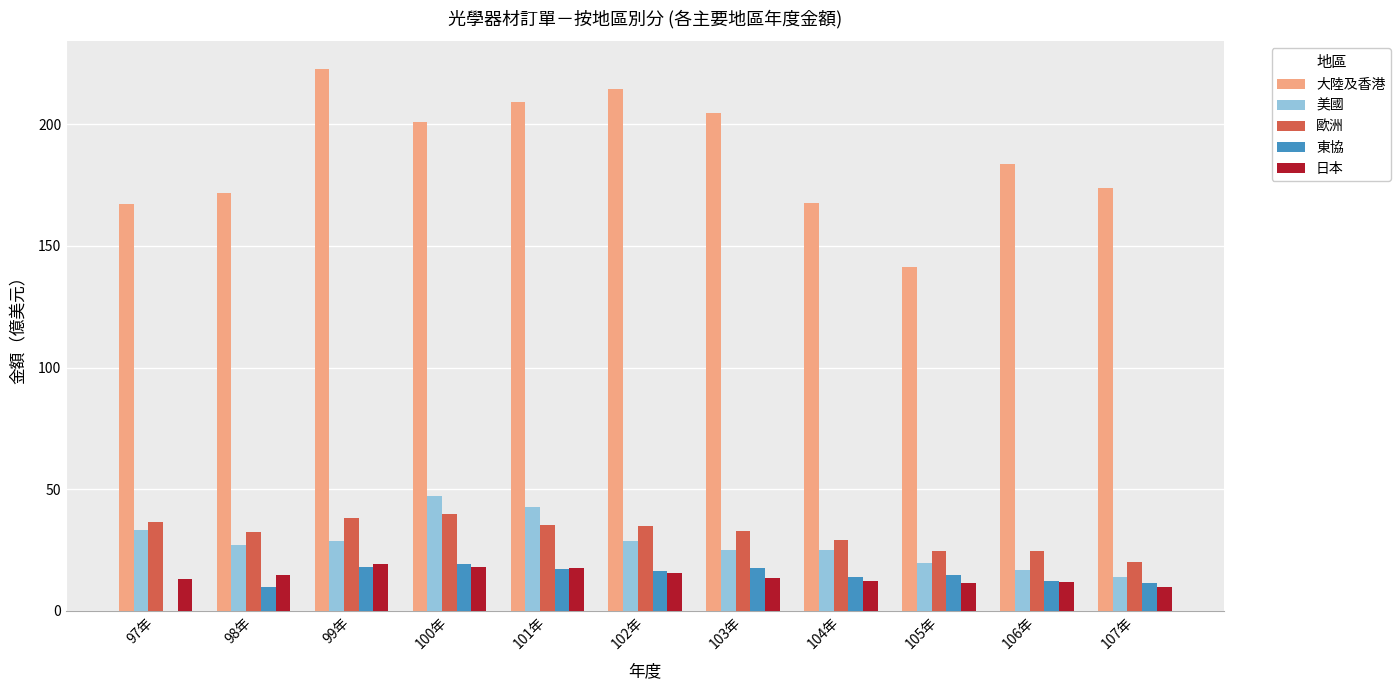

Is it true that 大陸及香港 equals 325.1 at 99年?

False